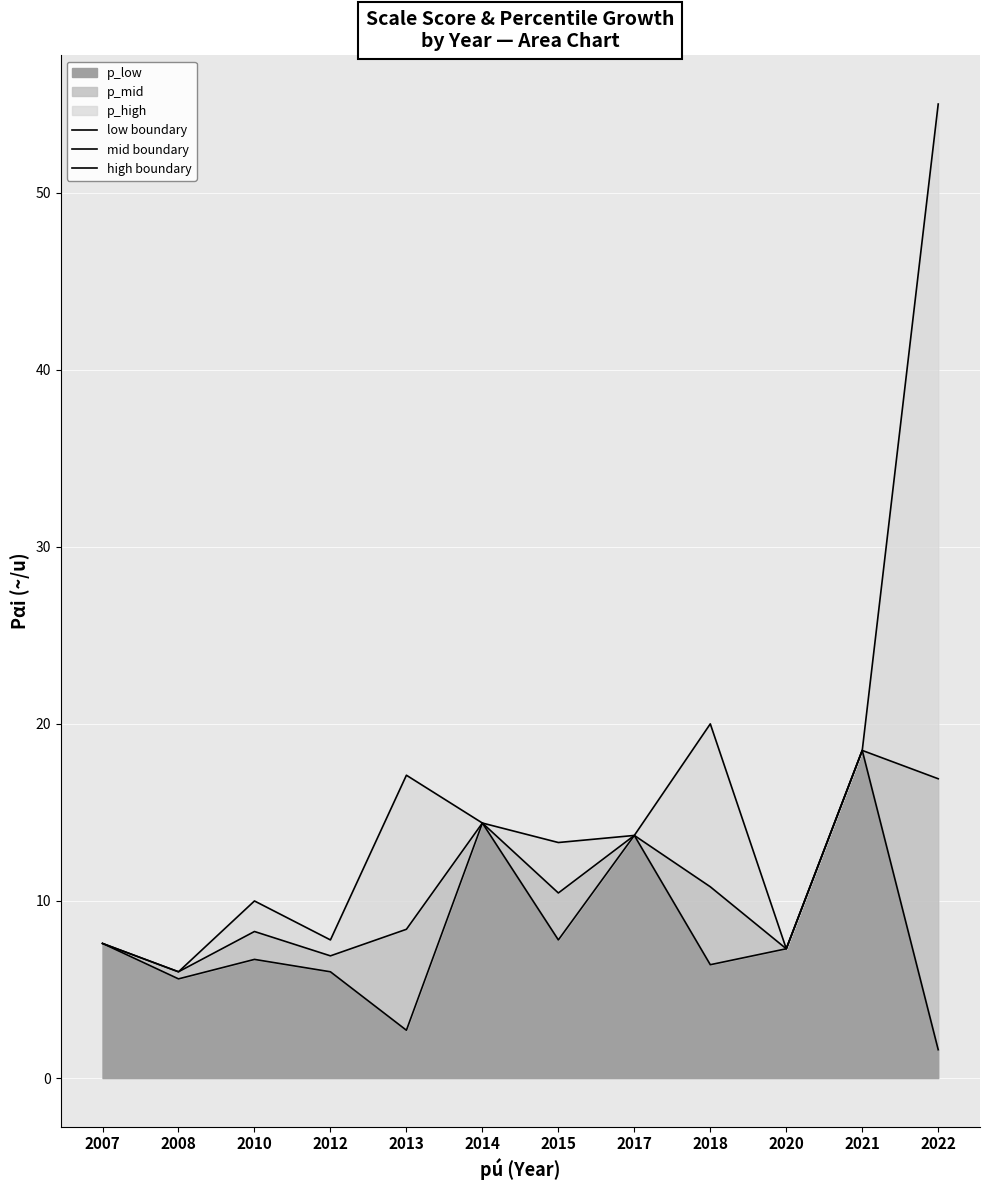

List the series in order of their overall mean, highest first.

high boundary, mid boundary, low boundary